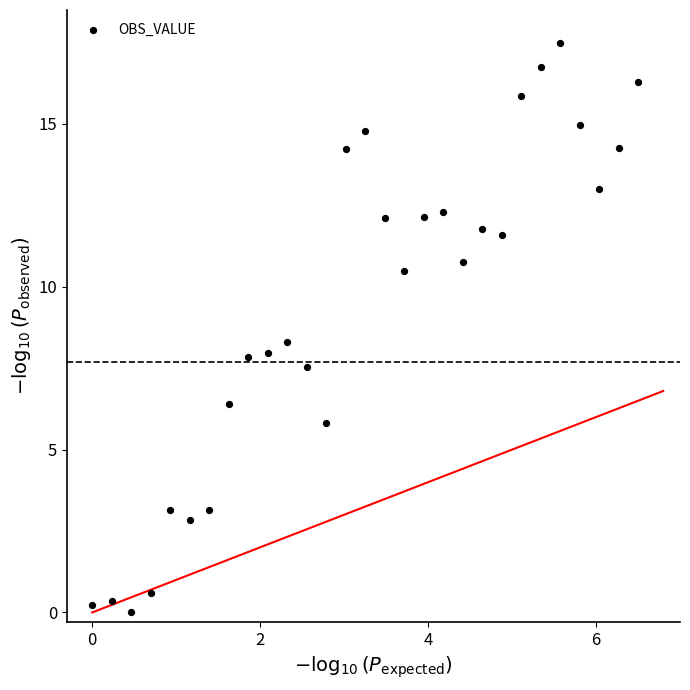

What is the range of X values (max minus min)?

6.5